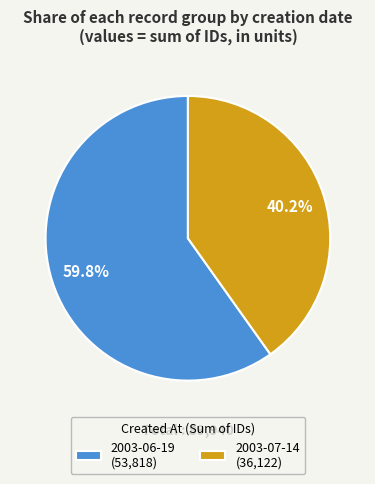

What percentage is NOT represented by 2003-07-14 (36,122)?

59.8%